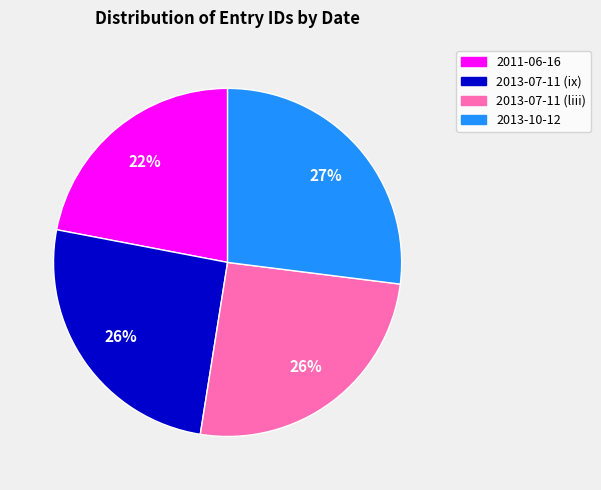

What is the largest slice in the pie chart?

2013-10-12